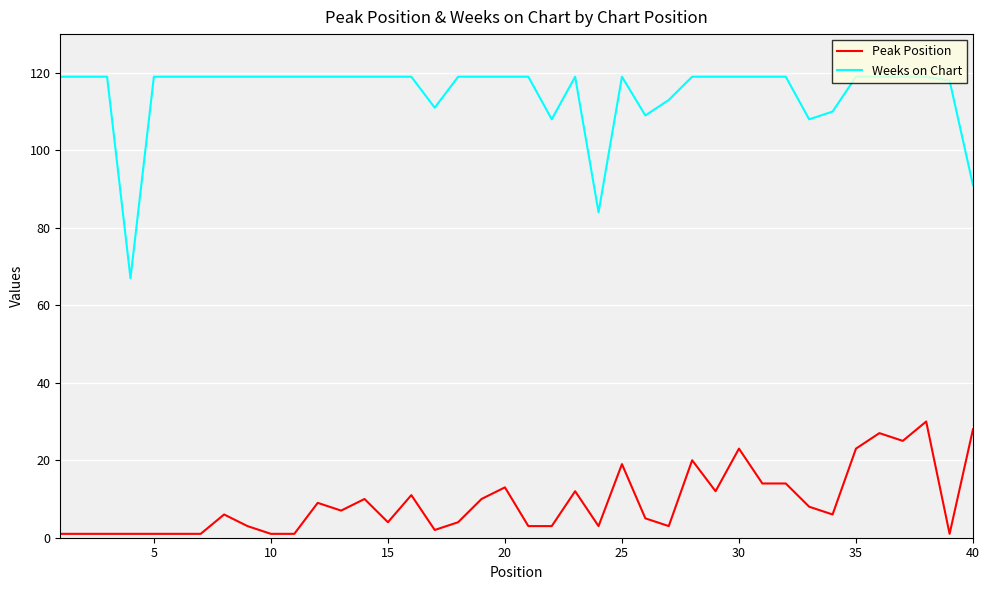

Which series has the largest total across all categories?

Weeks on Chart